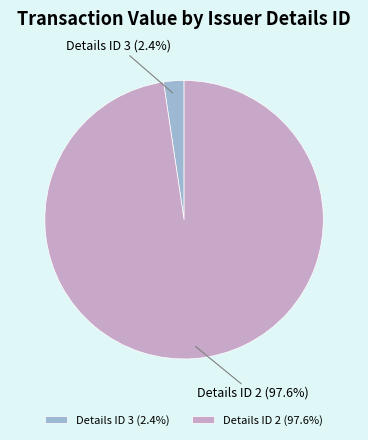

Which has a higher value, Details ID 2 (97.6%) or Details ID 3 (2.4%)?

Details ID 2 (97.6%)